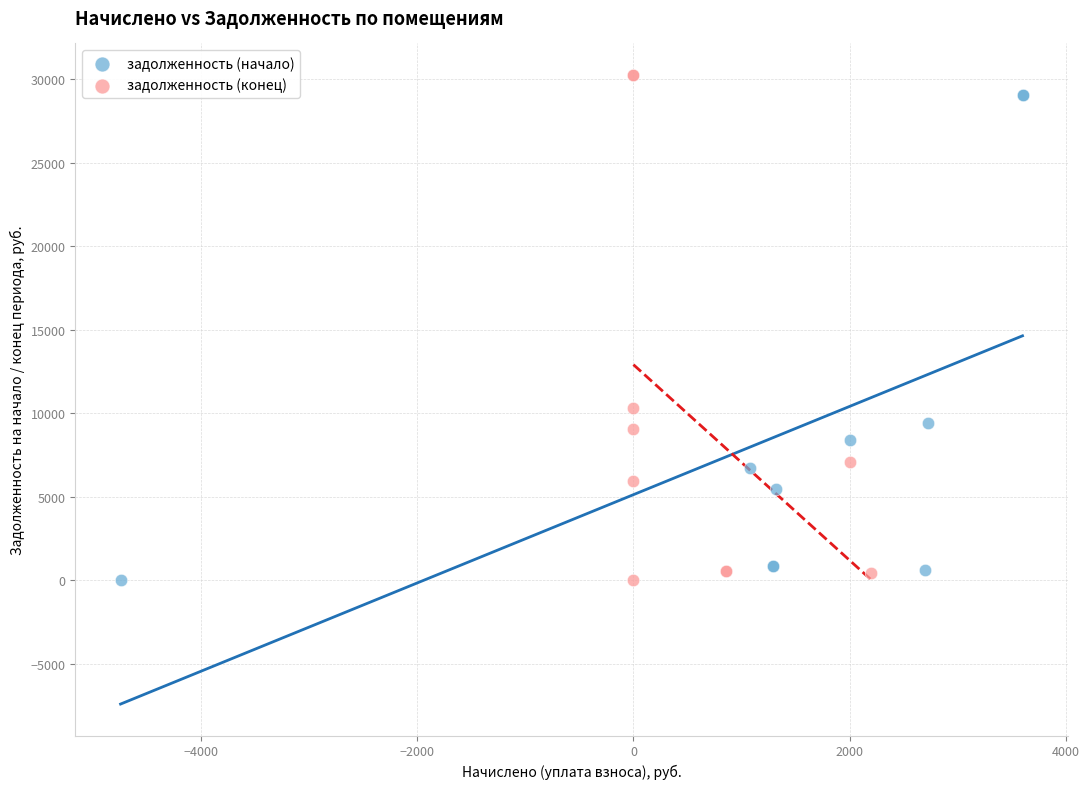

Which series has the widest spread of Y values?

задолженность (конец)